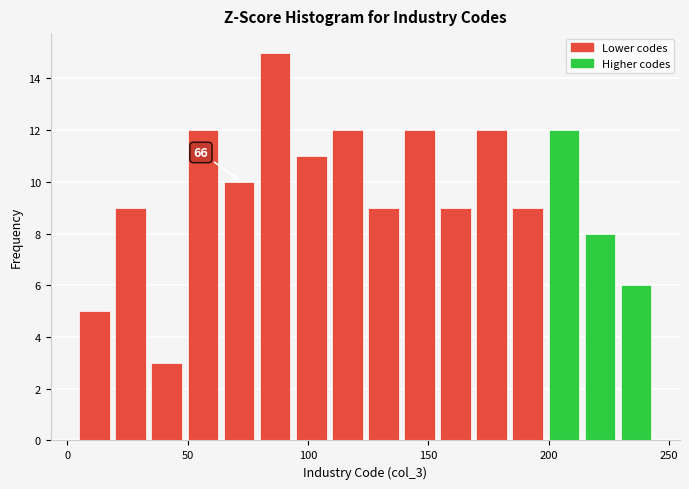

Around what value on the x-axis is the tallest bar? Give the approximate position of its centre, as read against the axis.

85